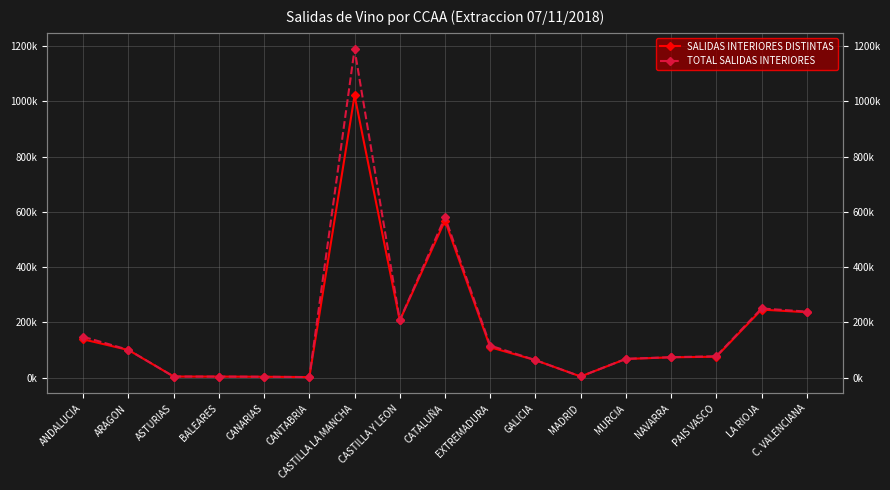

At which label is TOTAL SALIDAS INTERIORES closest to 595281?

CATALUÑA